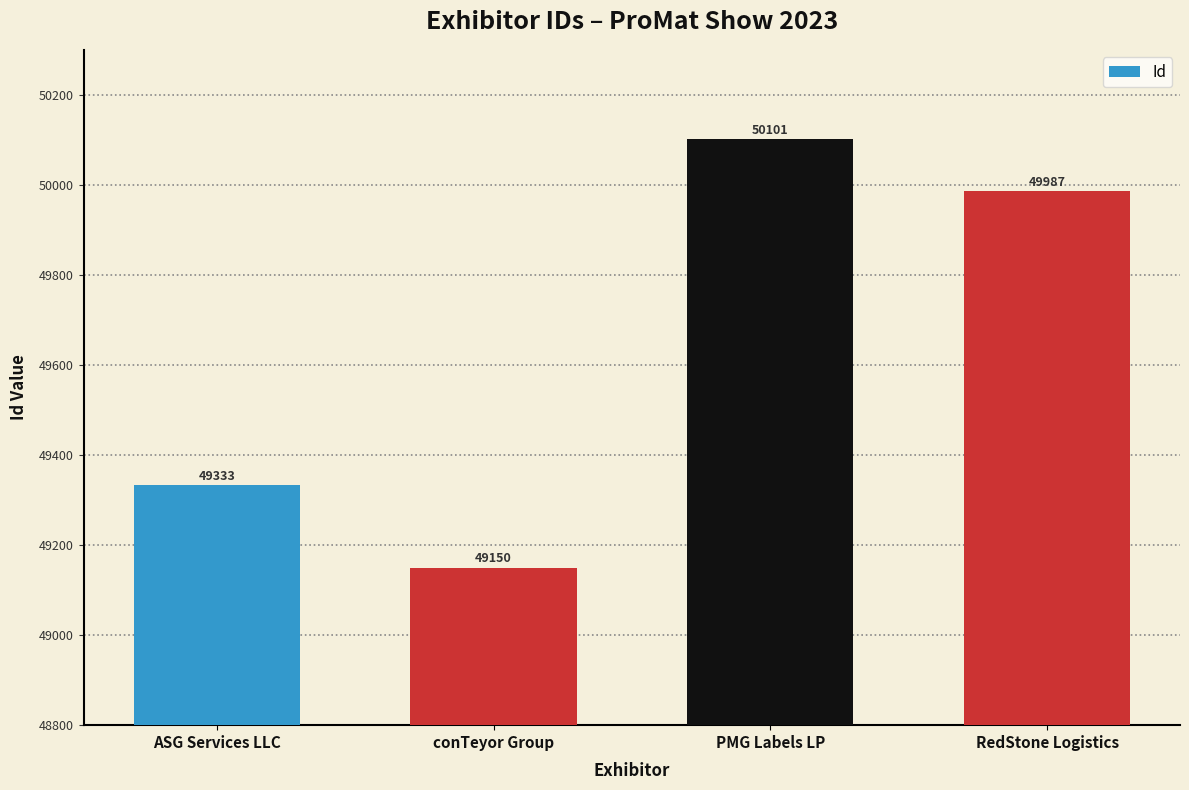

Which label corresponds to the largest value in the chart?

PMG Labels LP